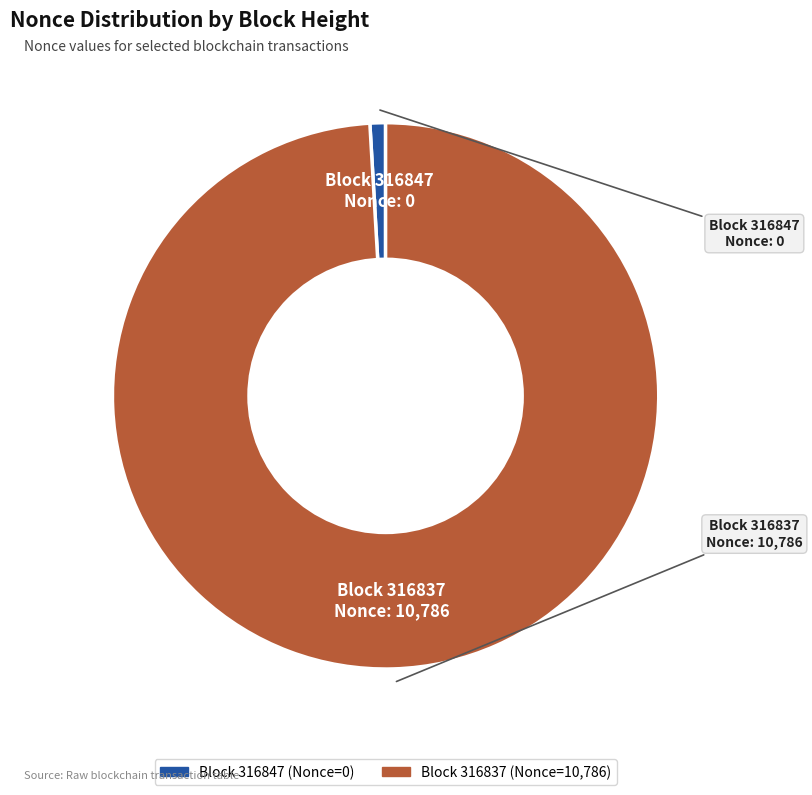

Is there a majority slice in this chart?

Yes